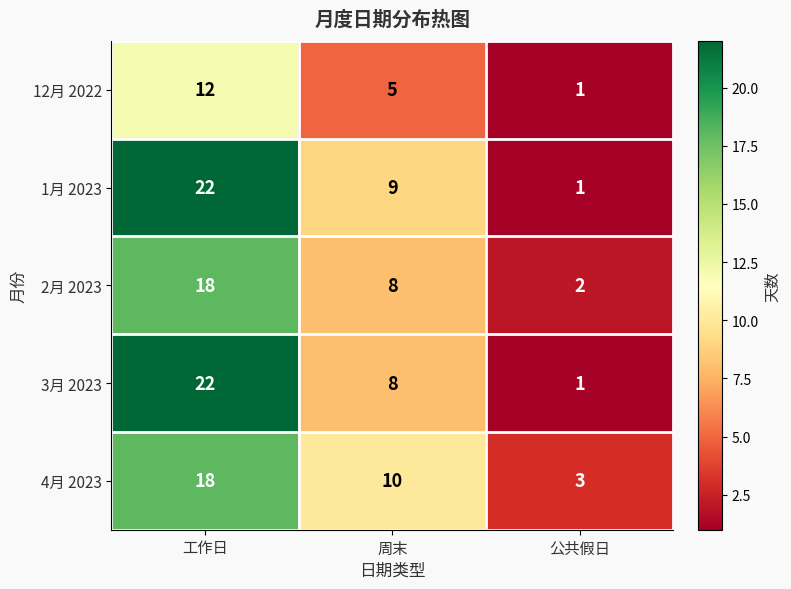

Rank the categories by 12月 2022 value from highest to lowest.

工作日, 周末, 公共假日